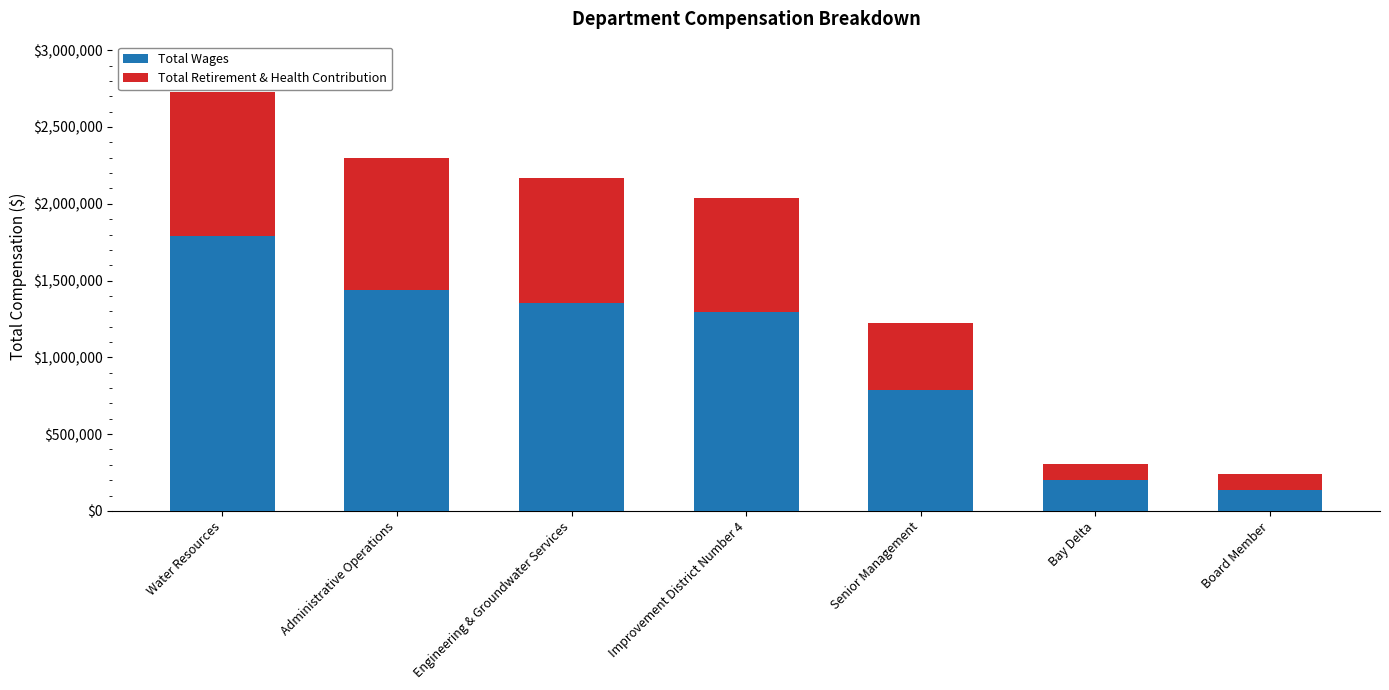

Is it true that Total Wages equals 1356065 at Engineering & Groundwater Services?

True